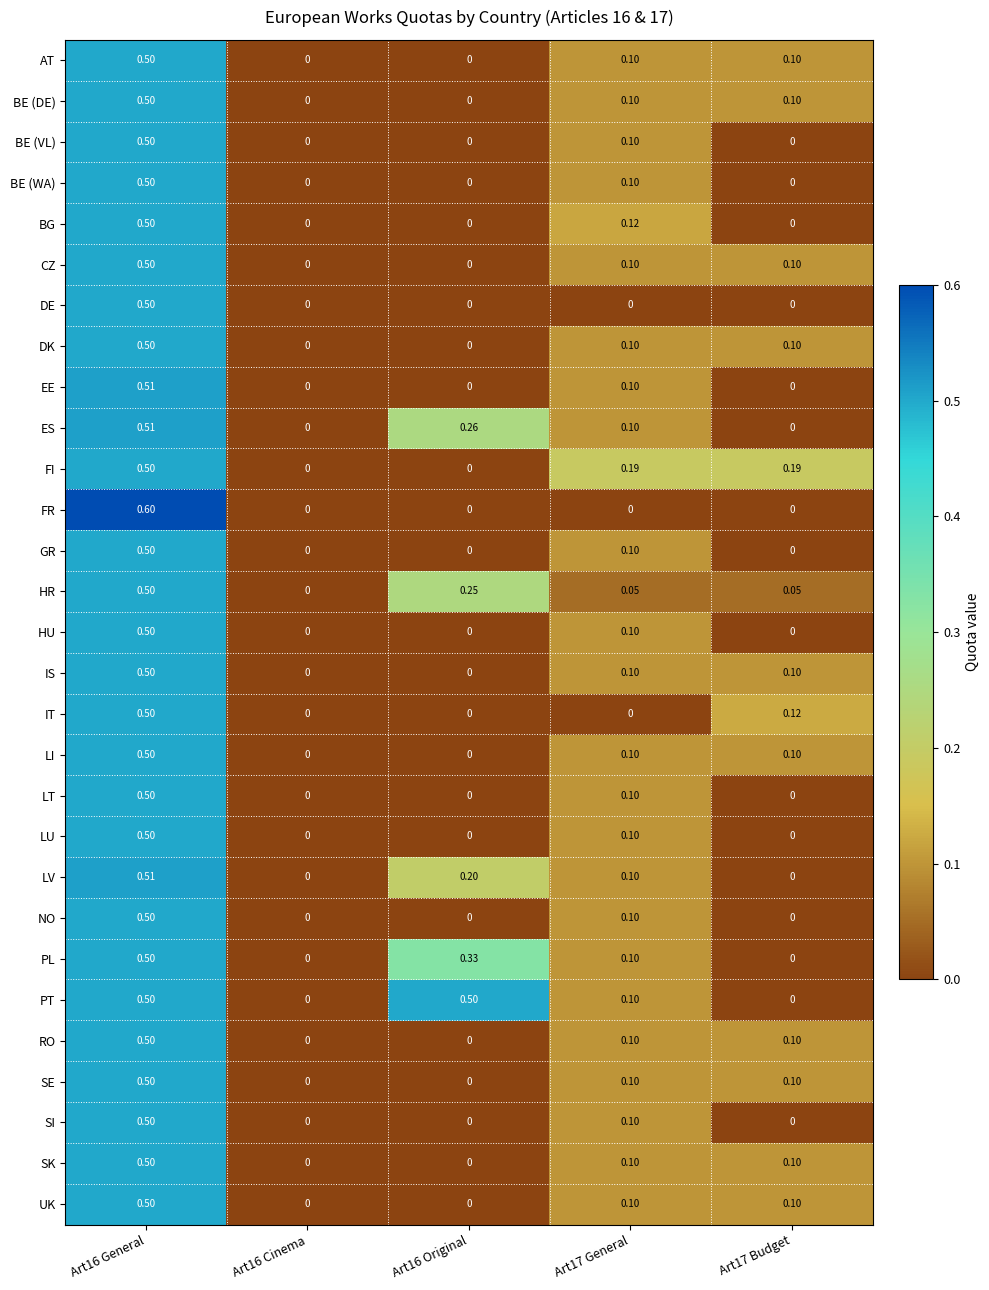

Which series has the largest total across all categories?

PT